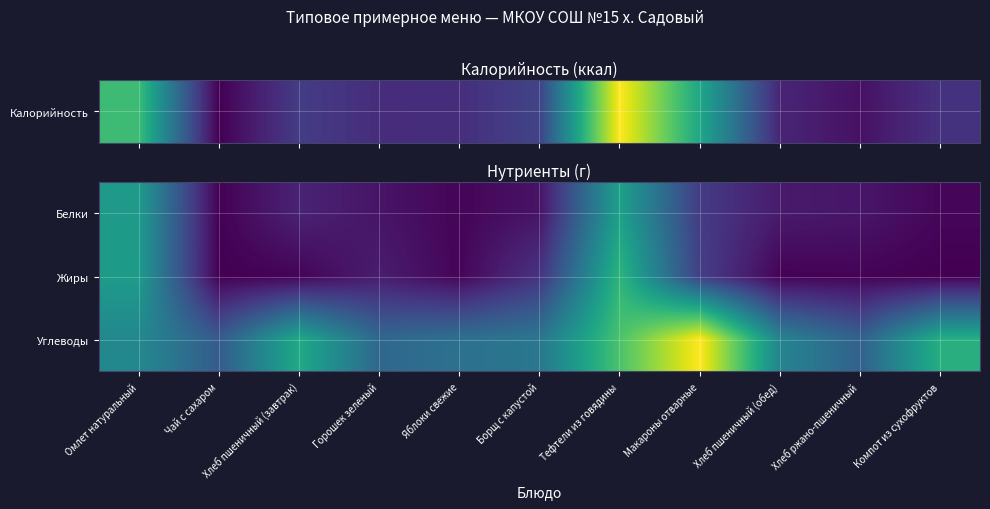

At Хлеб ржано-пшеничный, list the series in order from smallest to largest.

Жиры, Белки, Углеводы